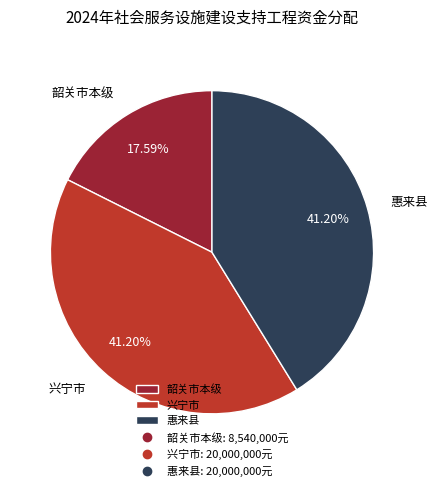

Is it true that 惠来县 is 41% of the pie?

True